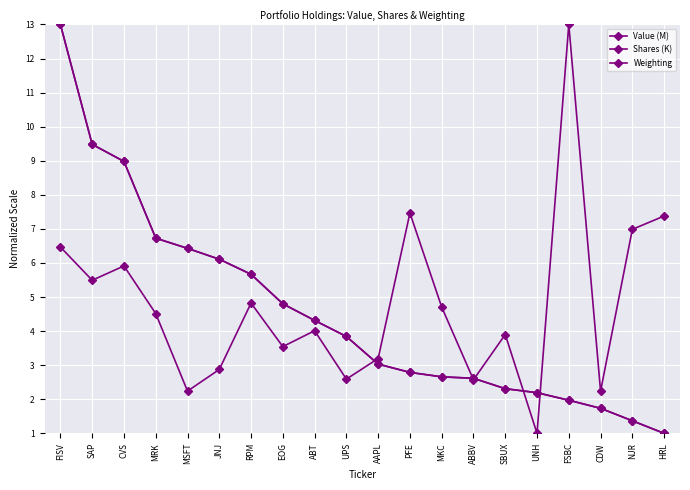

True or false: Value (M) has more than 2 points higher than both neighbors.

False